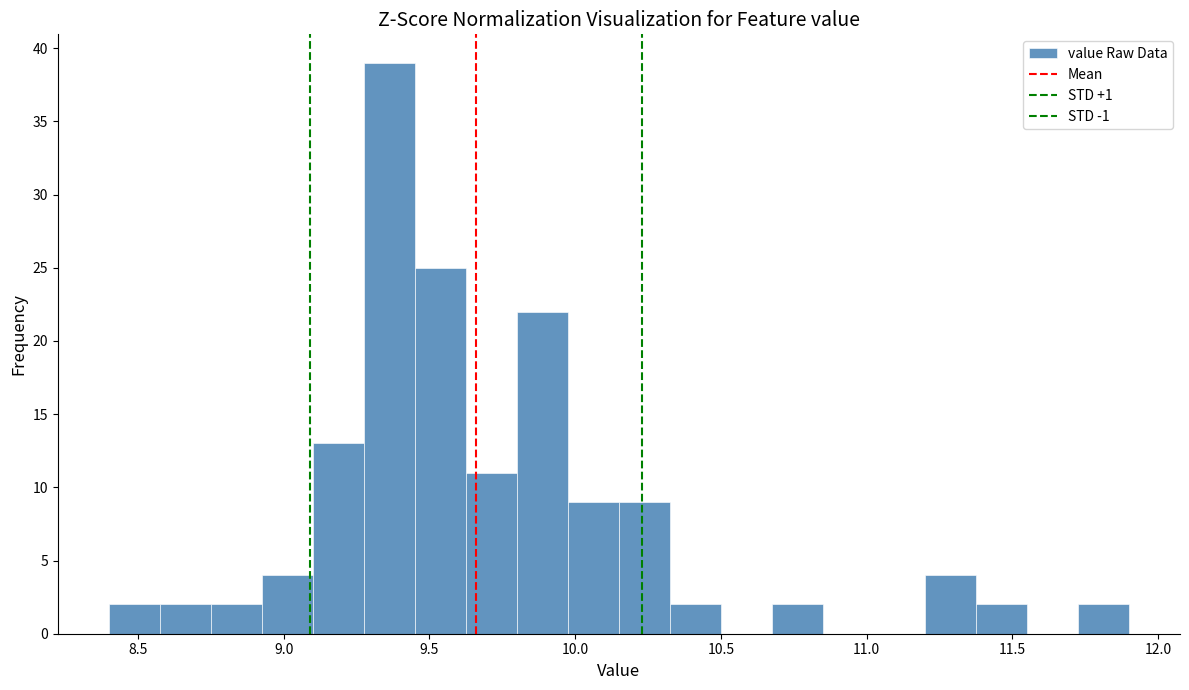

Around what value on the x-axis is the tallest bar? Give the approximate position of its centre, as read against the axis.

9.35